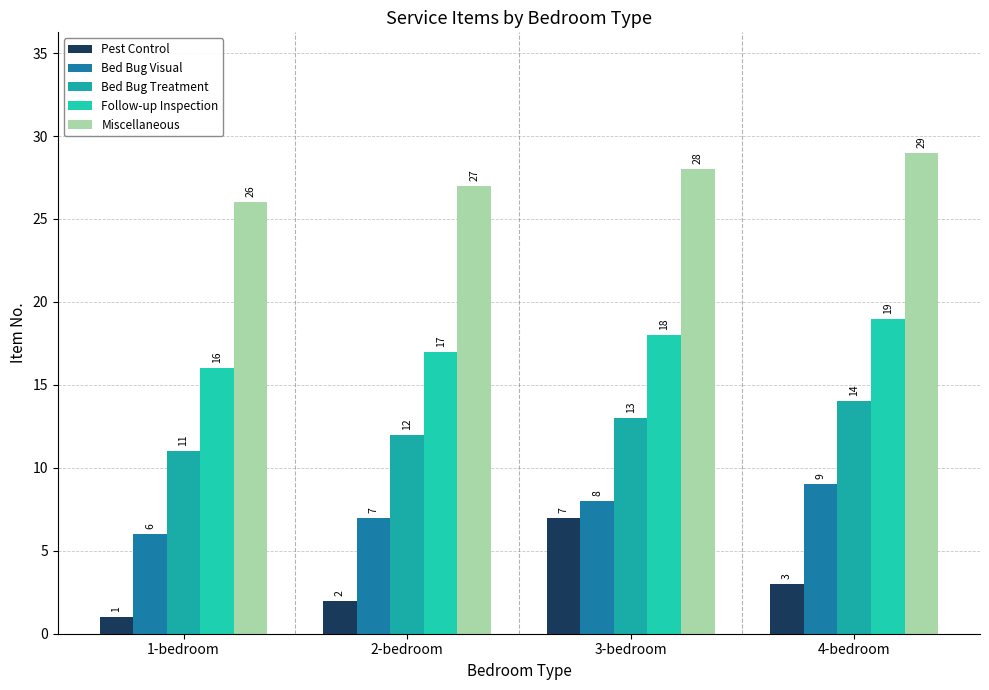

What value does the Bed Bug Treatment series have at 4-bedroom?

14